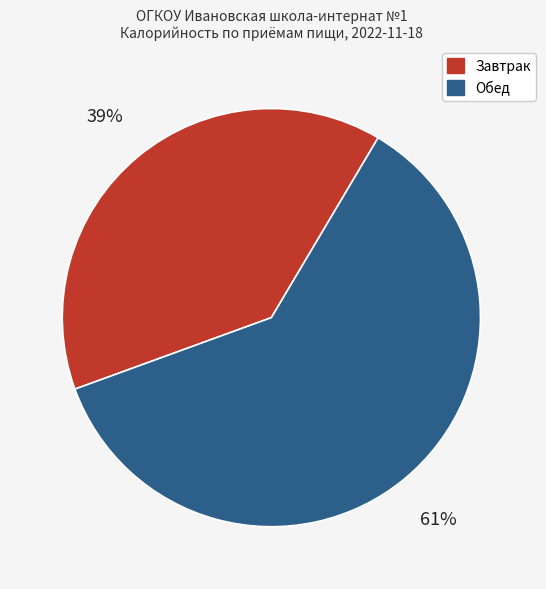

Which has a higher value, Обед or Завтрак?

Обед